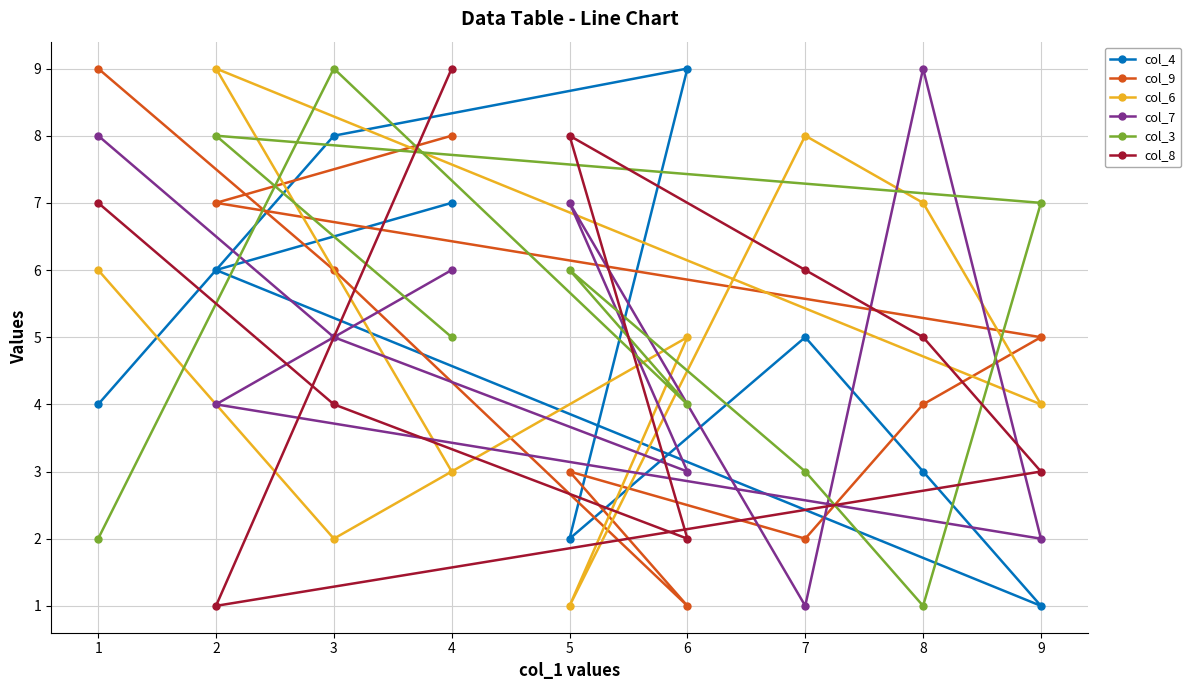

What are all the series names shown in the legend?

col_4, col_9, col_6, col_7, col_3, col_8